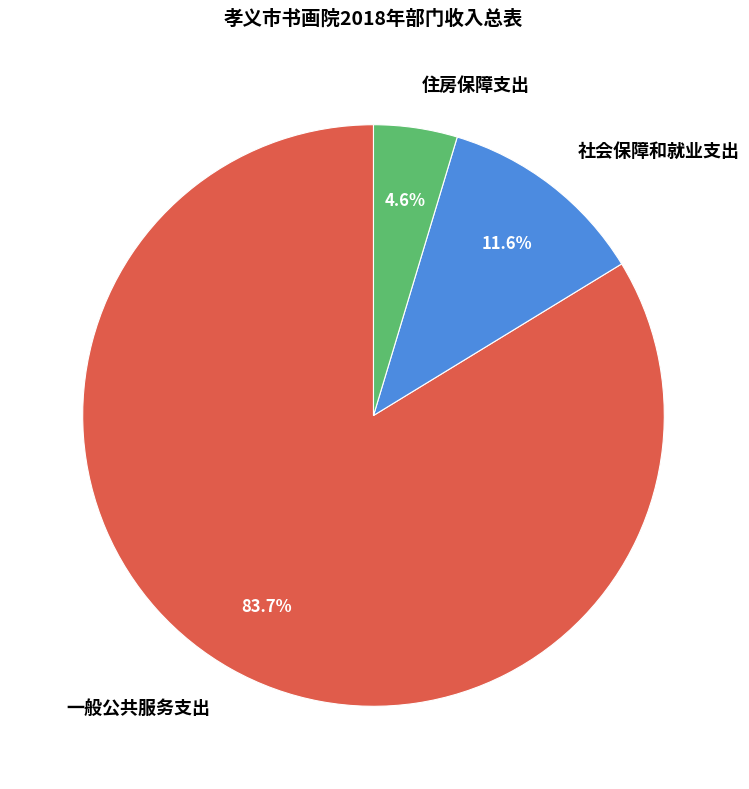

What is the largest slice in the pie chart?

一般公共服务支出